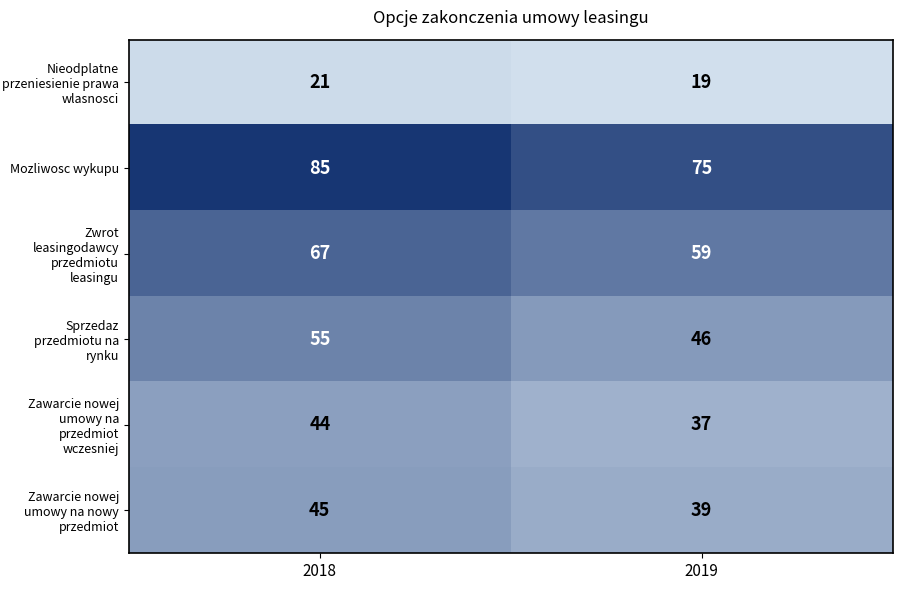

True or false: Zawarcie nowej umowy na przedmiot wczesniej has a value of 22 at 2018.

False